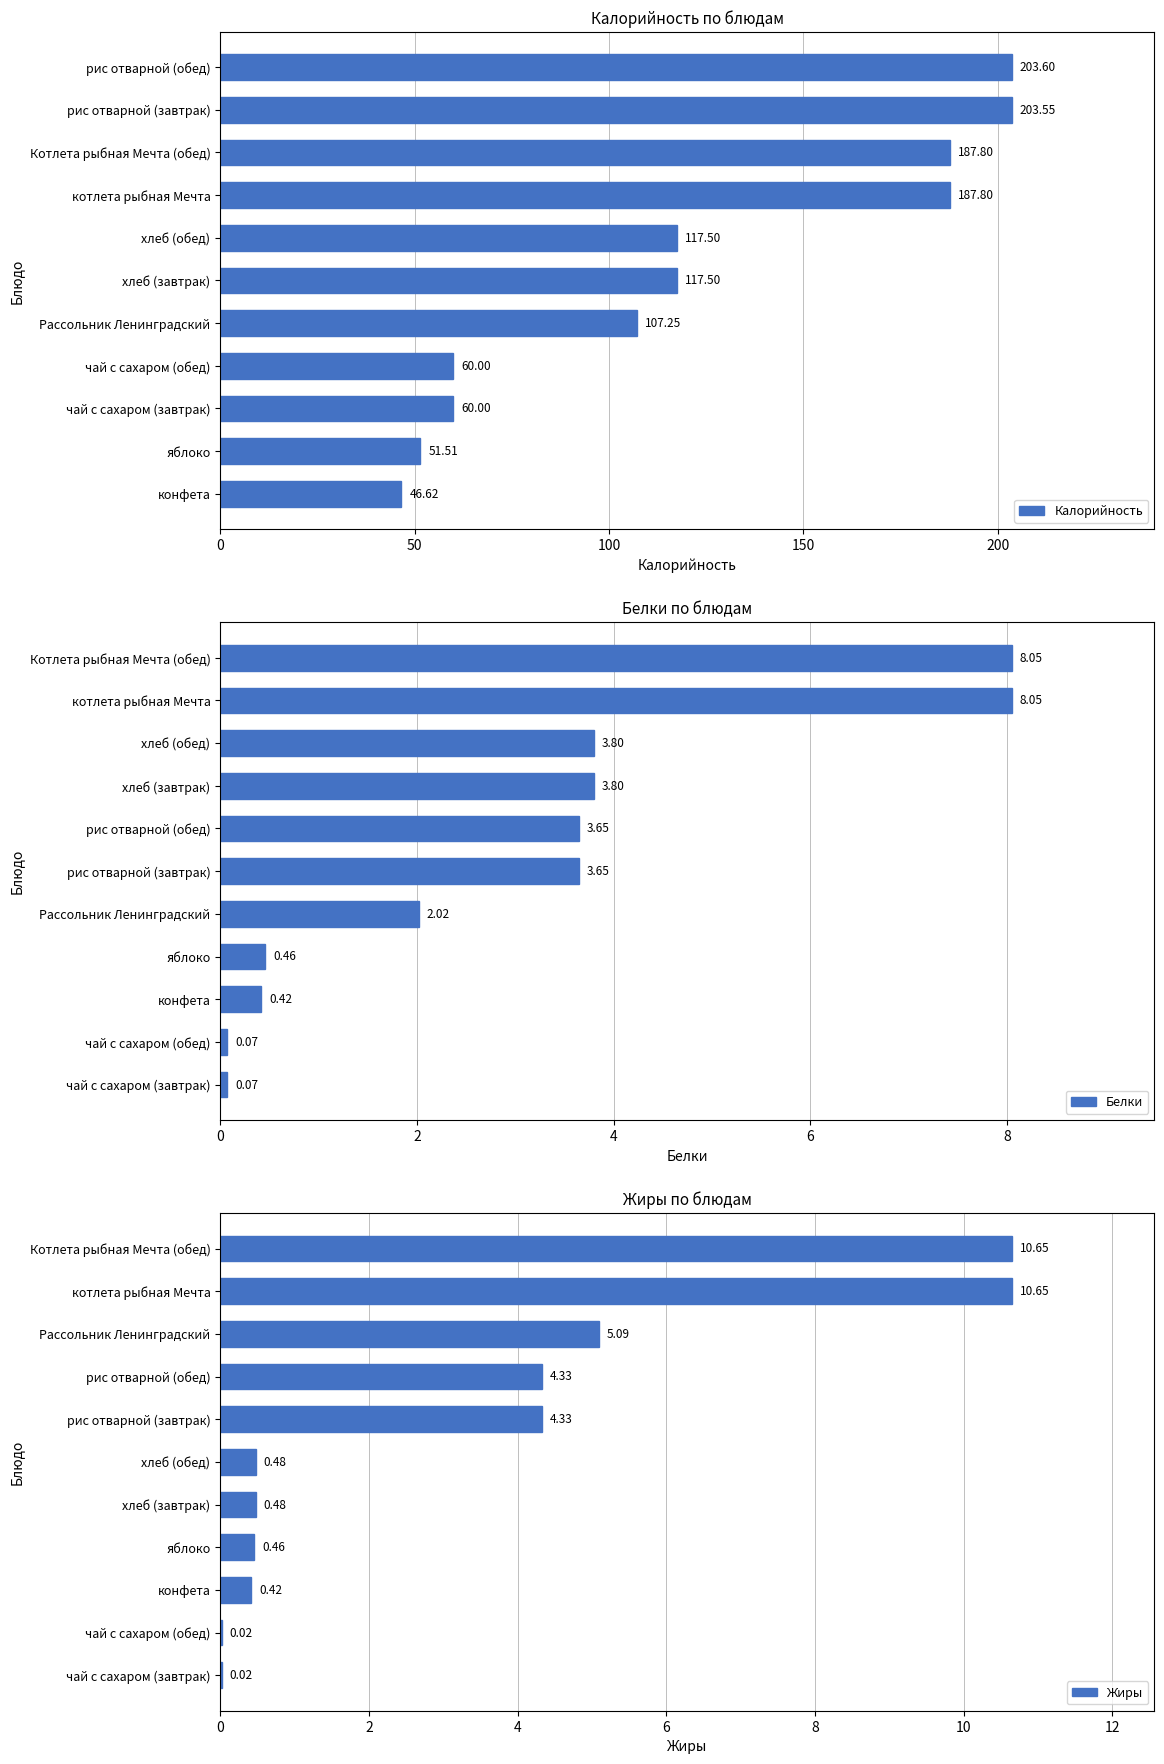

At how many categories does at least one series exceed 163?

4